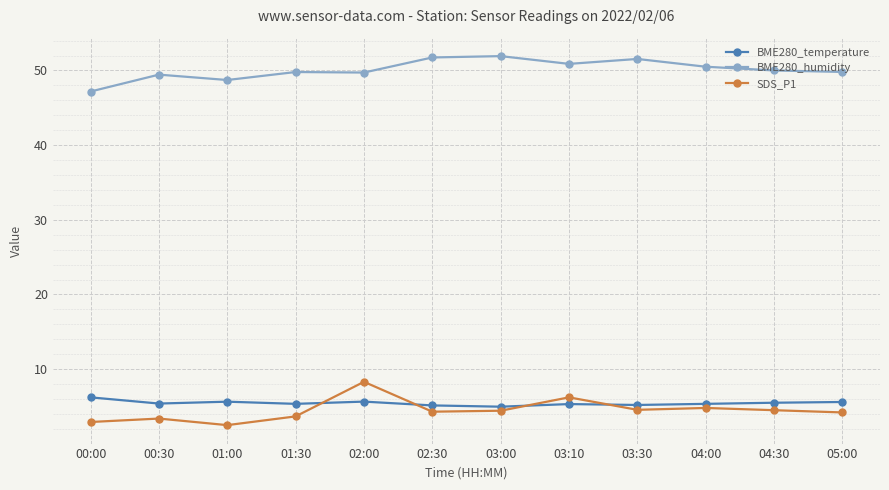

After their last crossing, which series has the higher values: SDS_P1 or BME280_temperature?

BME280_temperature